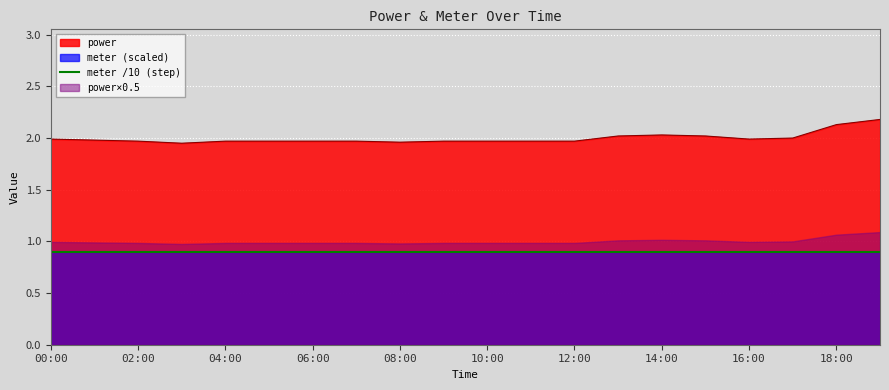

The value of power at 12:00 is 3.4. True or false?

False